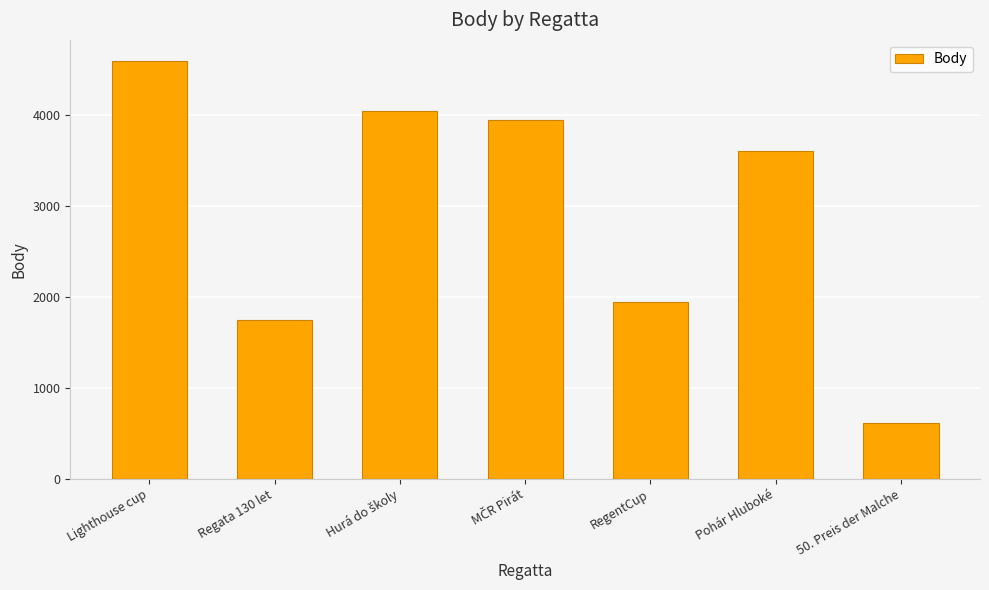

What is the label of the 6th bar from the right?

Regata 130 let